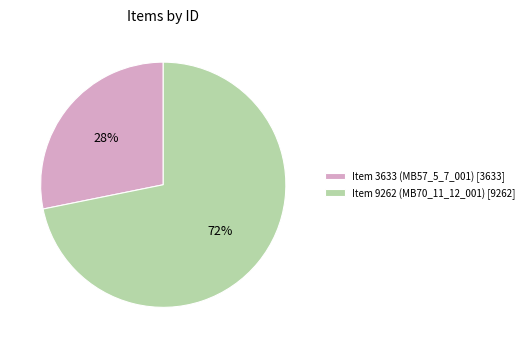

To the nearest percent, what is the difference between the Item 9262 (MB70_11_12_001) and Item 3633 (MB57_5_7_001) slice percentages?

44%